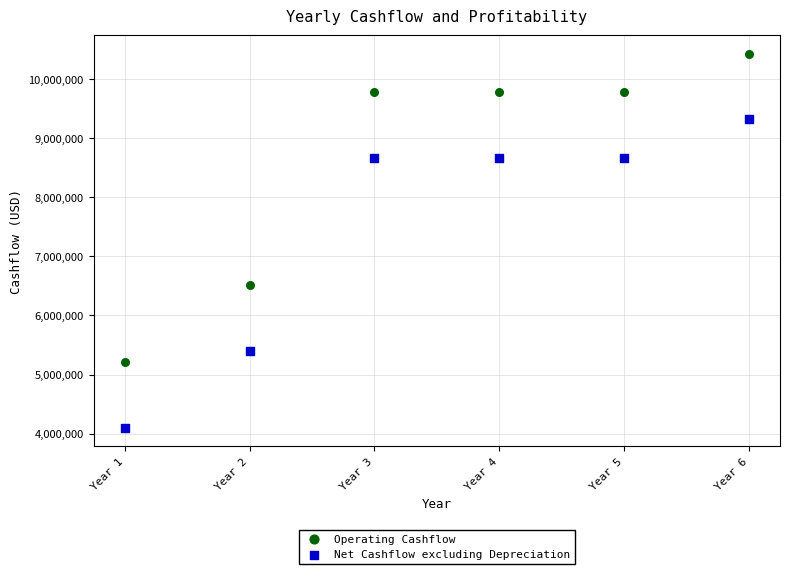

Across all series, what Y value is closest to 7263753?

6515627.6